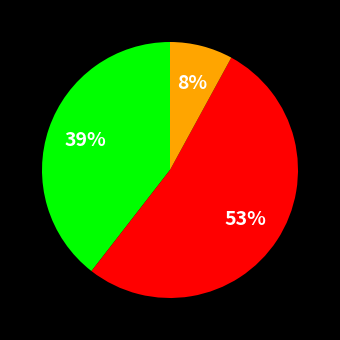

Does any single category account for the majority?

Yes